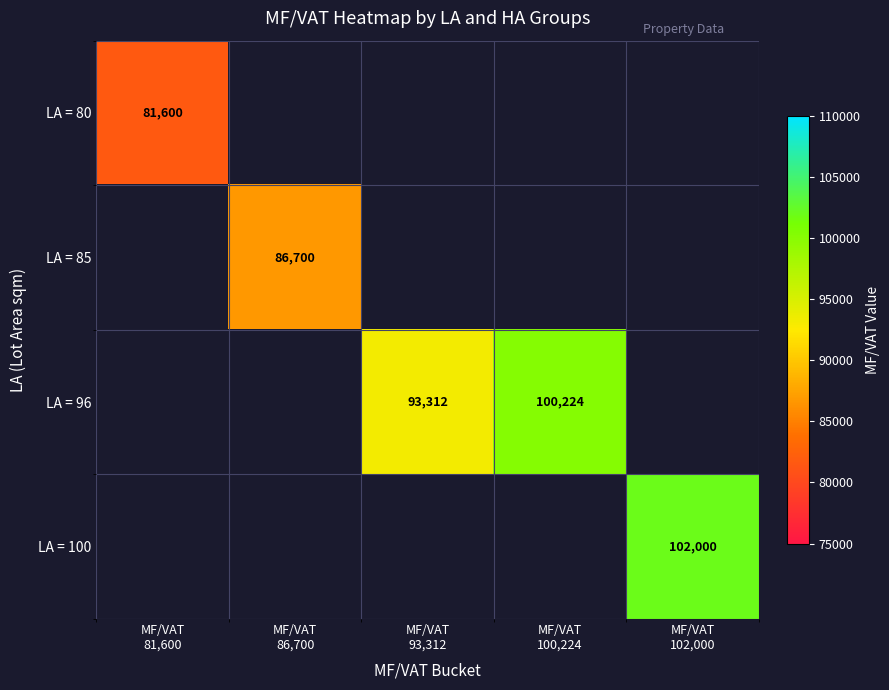

Is the value of LA = 96 at MF/VAT 81,600 greater than the value of LA = 85 at MF/VAT 102,000?

No